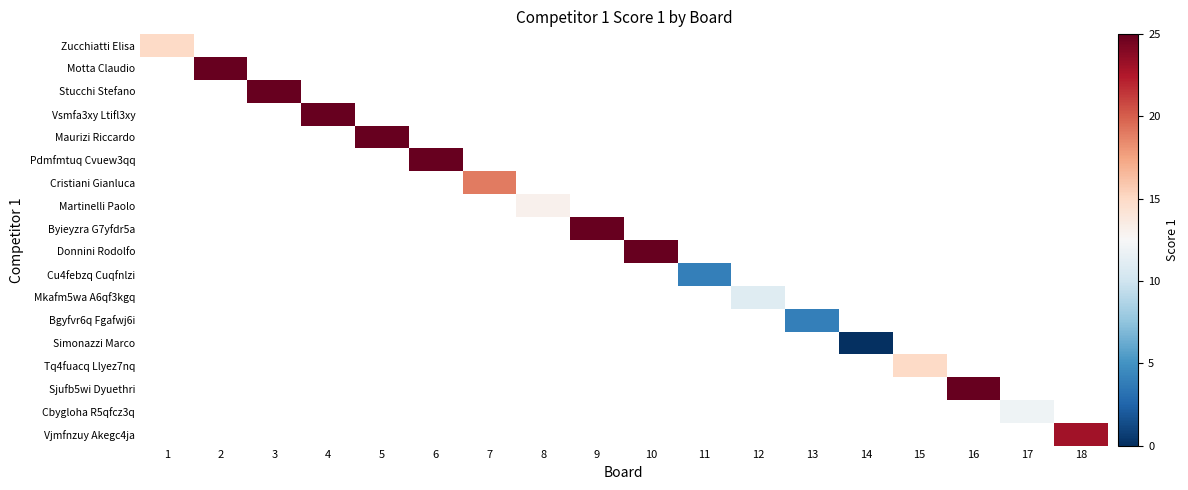

How many positive values does the Byieyzra G7yfdr5a series have?

1